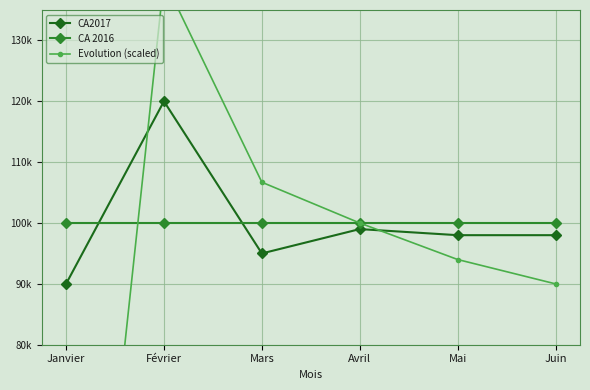

Between Mars and Juin, which series saw the biggest shift?

Evolution (scaled)